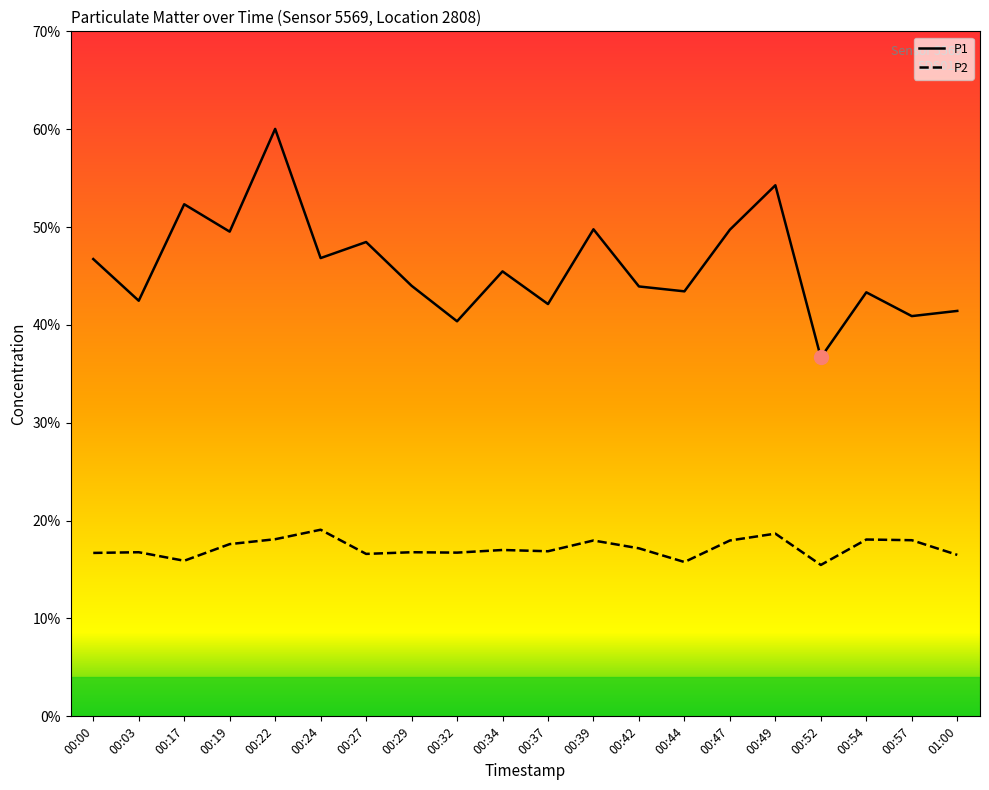

In P2, how many points are lower than both neighbors (excluding endpoints)?

6